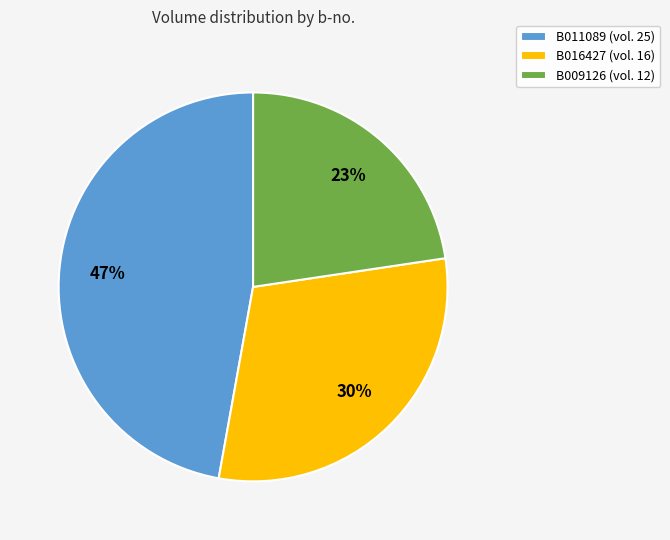

How many slices are in this pie chart?

3